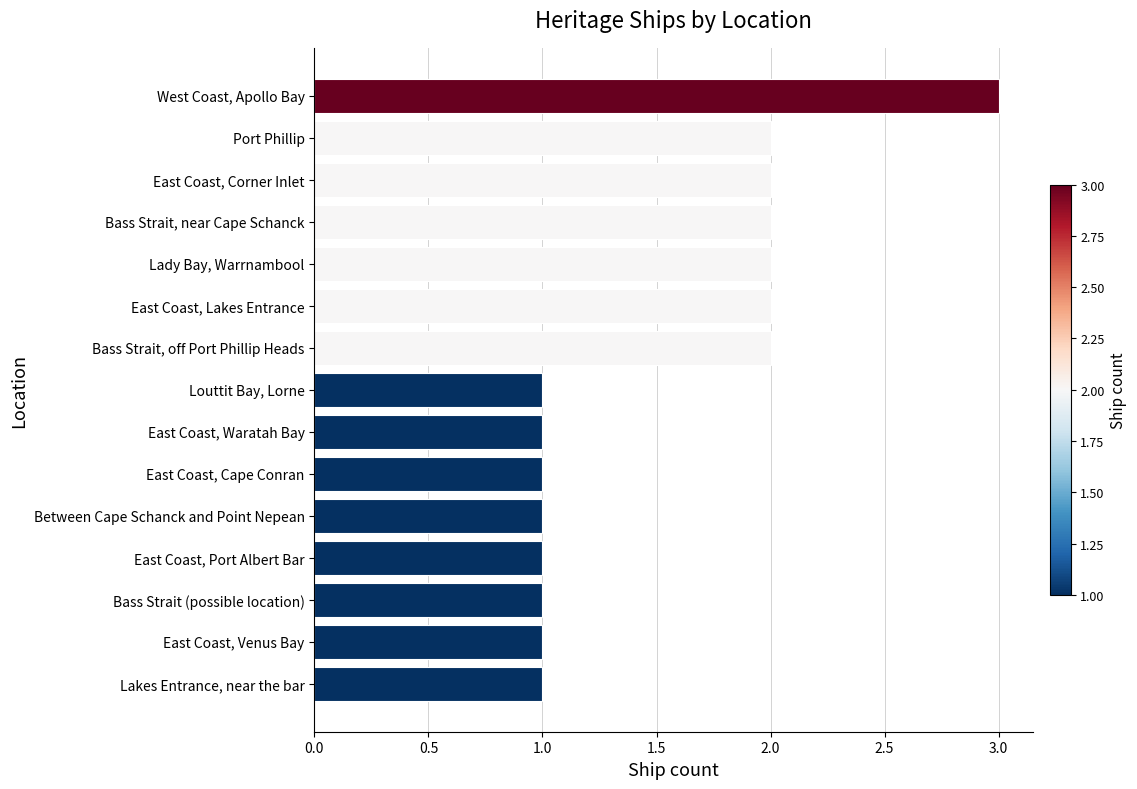

Is it true that the value at East Coast, Cape Conran is 2?

False